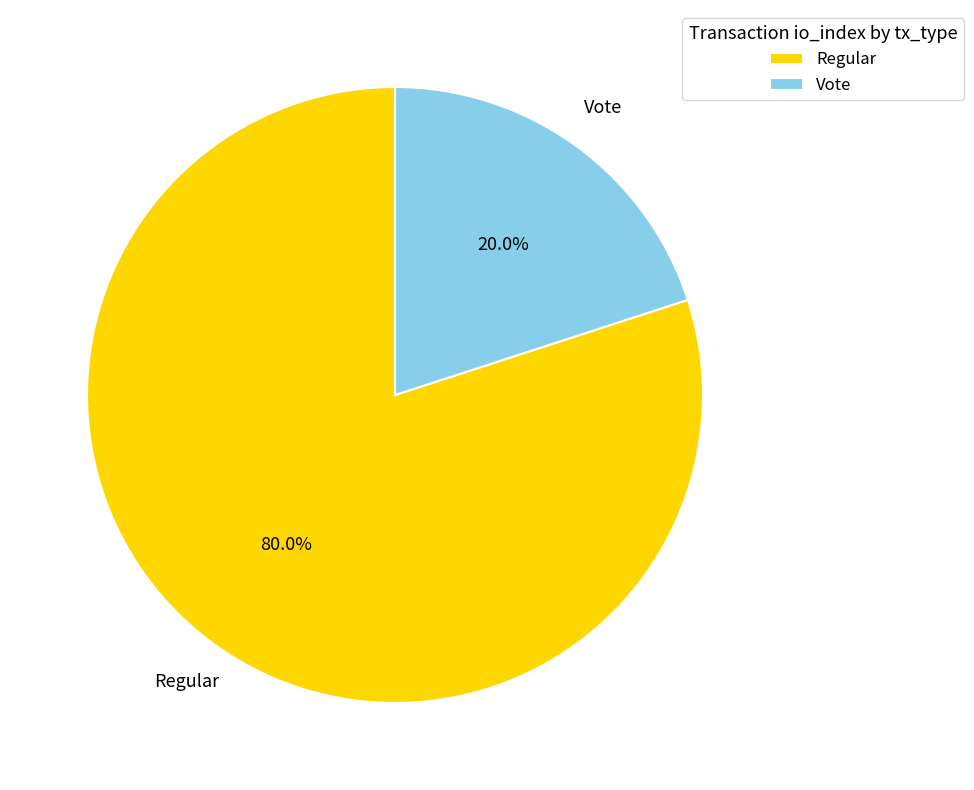

Which has a higher value, Regular or Vote?

Regular